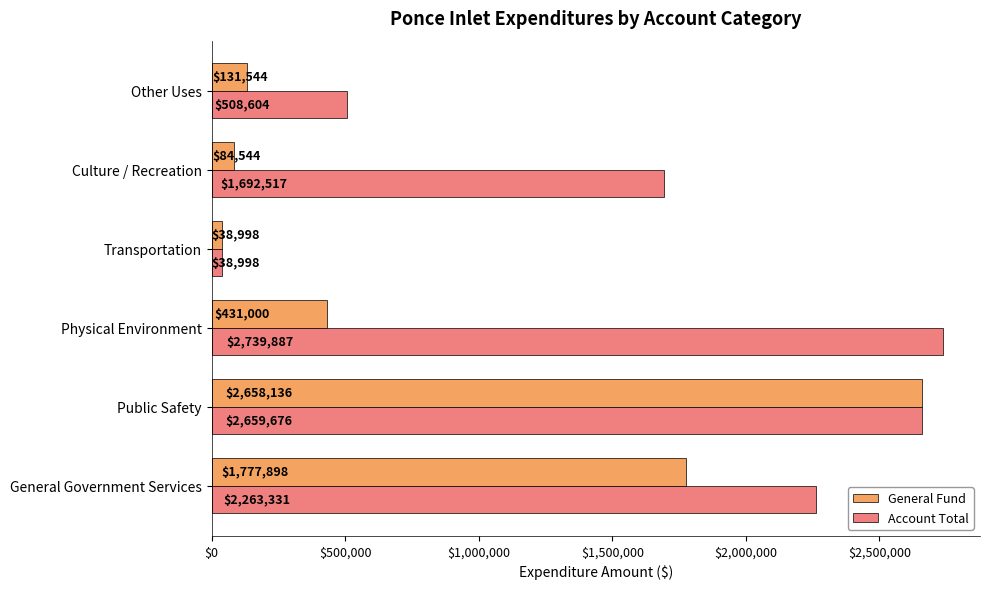

How many distinct data groups are displayed?

2